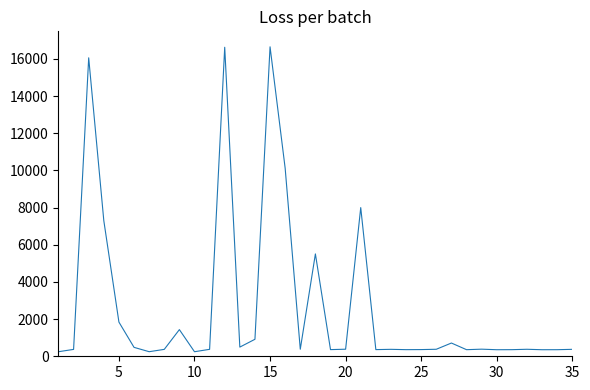

Reading left to right, list all the values displayed in this chart.

245.5	370.1	16058.1	7295.3	1838.9	480.2	246.2	371.5	1434.3	244.8	373.7	16625.4	494.0	914.0	16650.0	10114.5	378.7	5506.9	358.6	380.2	7999.3	358.6	373.7	356.4	360.0	377.3	712.8	355.0	382.3	352.8	355.7	376.6	352.8	354.2	373.7